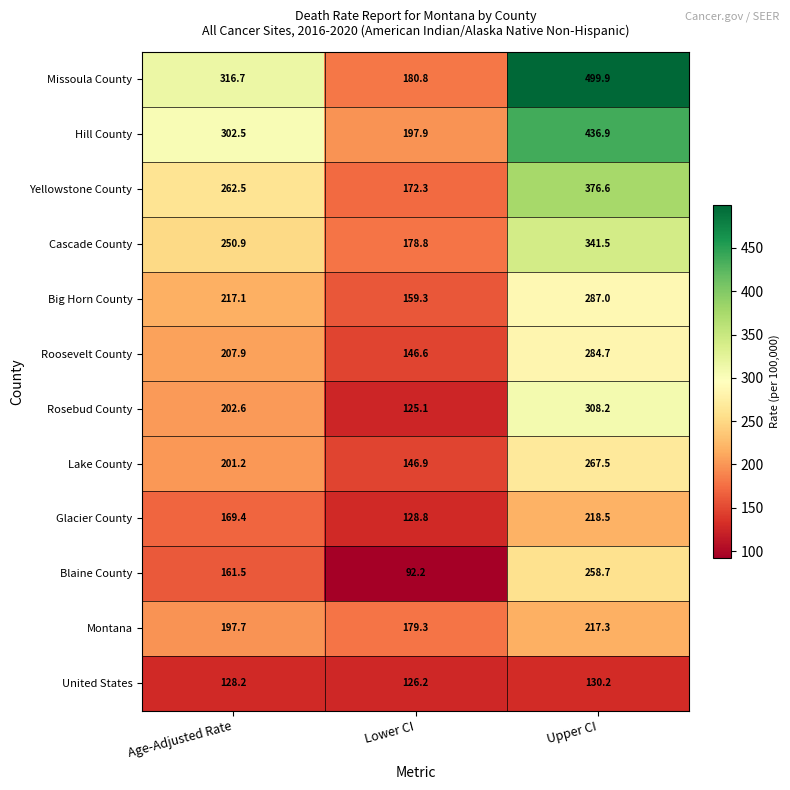

What is the average value of the Yellowstone County series?

270.5